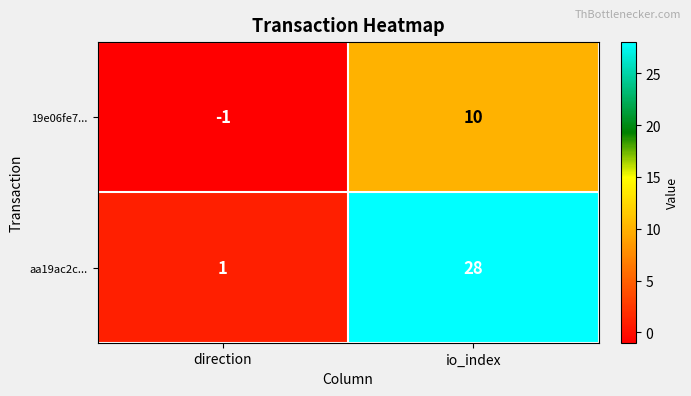

At which label is 19e06fe7... closest to 4?

direction